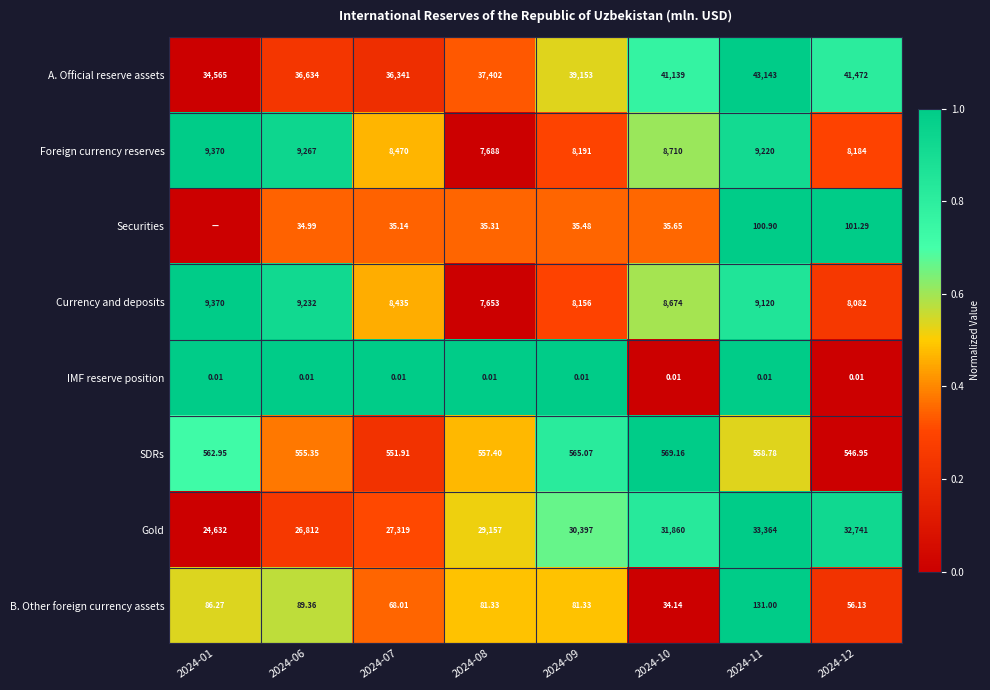

Which series changed the most between 2024-08 and 2024-09?

A. Official reserve assets